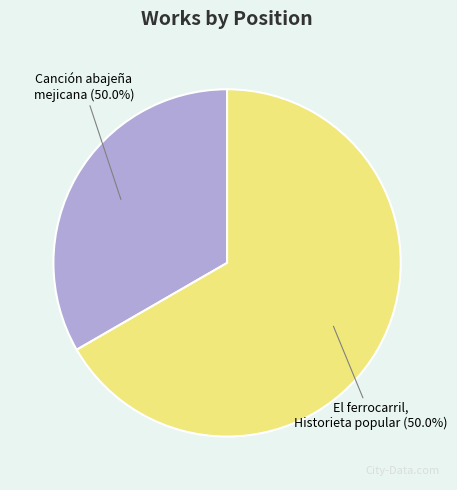

How many slices are in this pie chart?

2